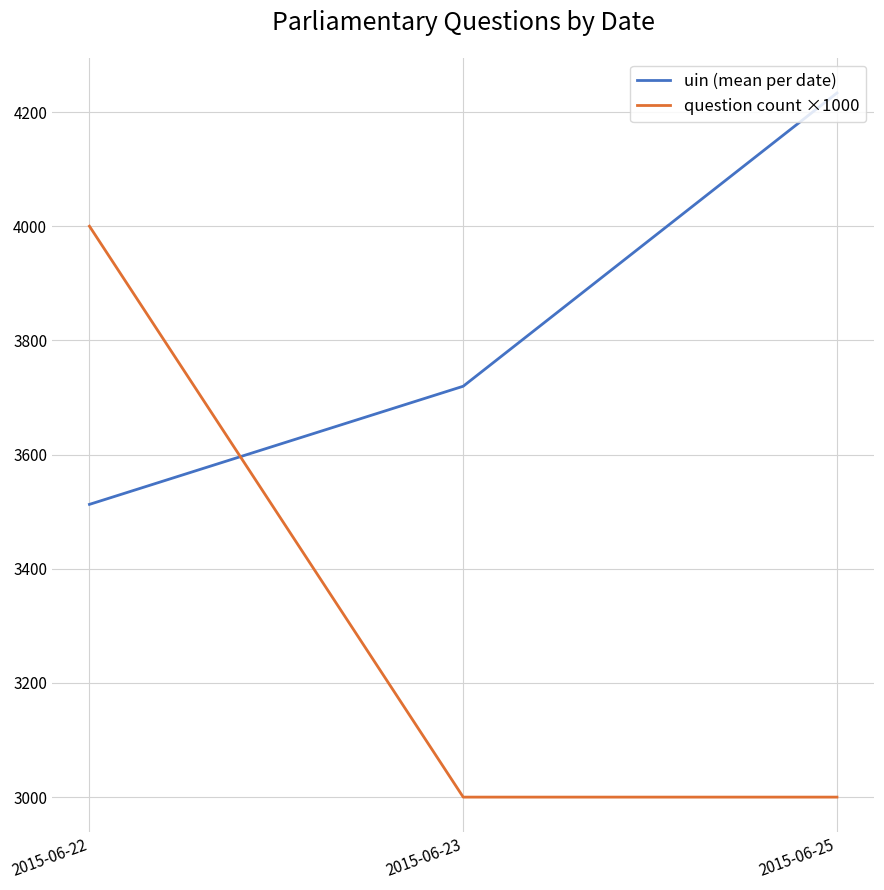

The value of question count ×1000 at 2015-06-22 is 2278.5. True or false?

False